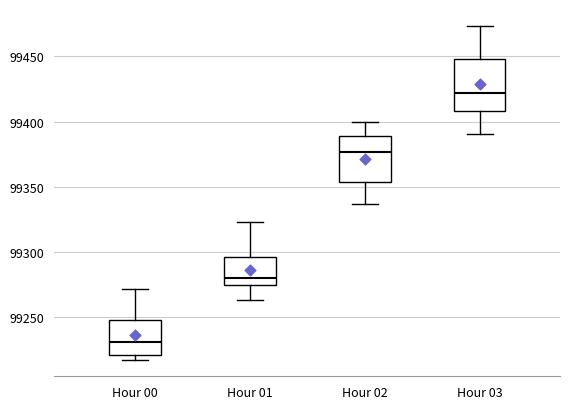

Reading left to right, read every box against the y-axis: the position of its median line, the range the box covers, and the ends of its whiskers. The values are not printed on the chart, so give them approximately, as read against the axis.

Hour 00: median 99230, box 99220 to 99250, whiskers 99220 (just below the box's lower edge) to 99270
Hour 01: median 99280, box 99275 to 99295, whiskers 99265 to 99325
Hour 02: median 99375, box 99355 to 99390, whiskers 99335 to 99400
Hour 03: median 99420, box 99410 to 99450, whiskers 99390 to 99475